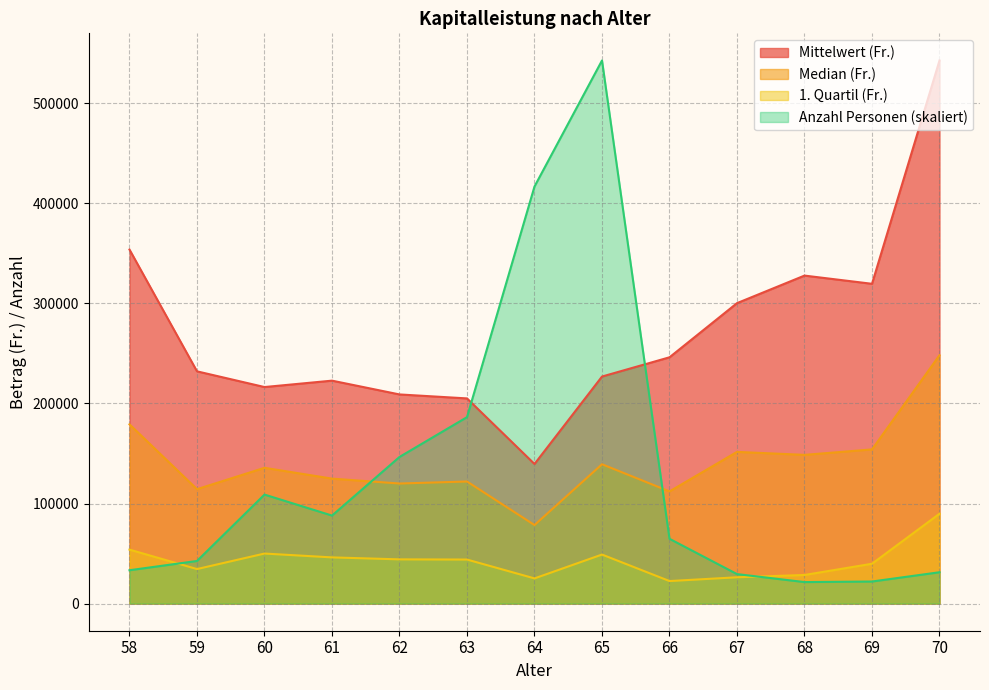

What is the difference between the maximum and minimum values in the Mittelwert (Fr.) series?

403317.8